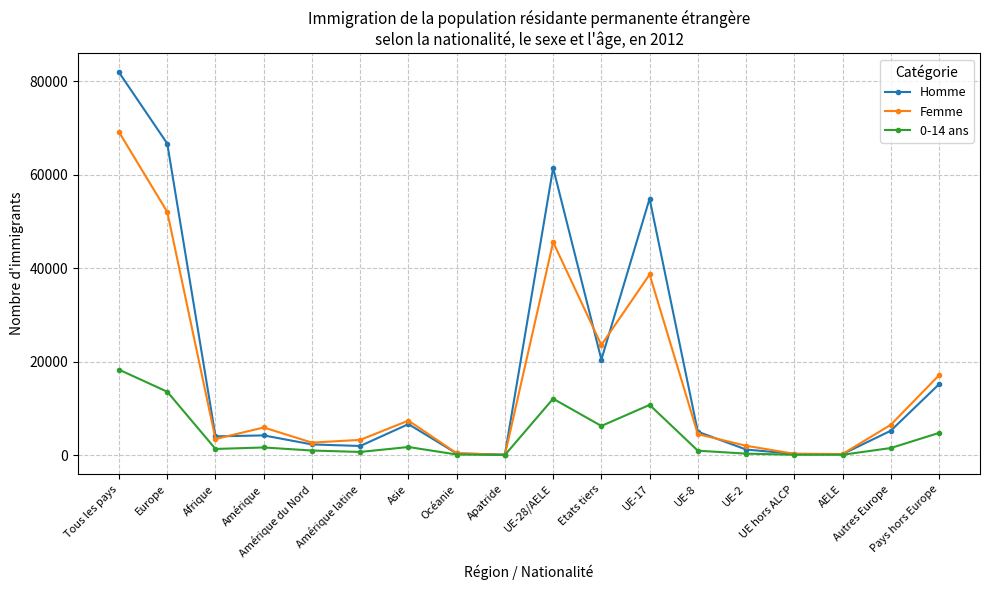

What is the label of the 17th point from the right?

Europe